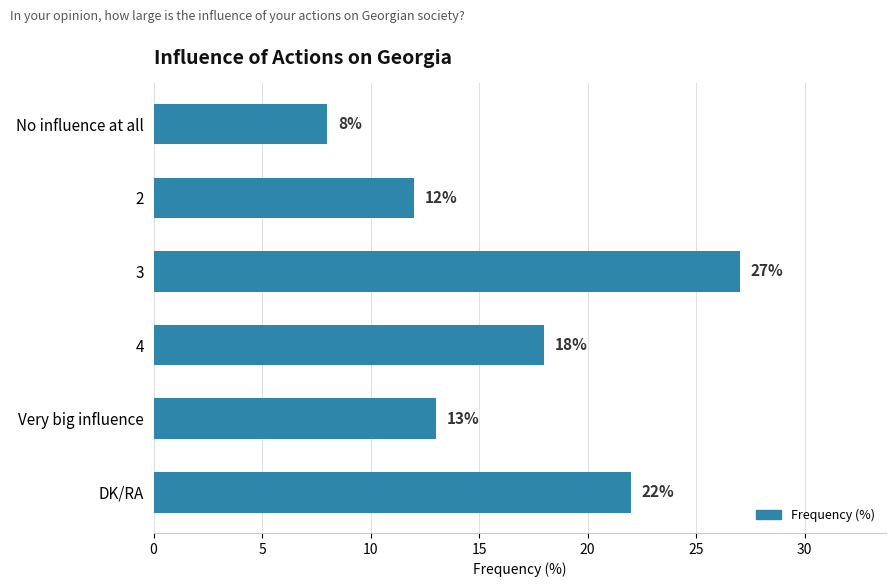

The value at DK/RA is 39. True or false?

False